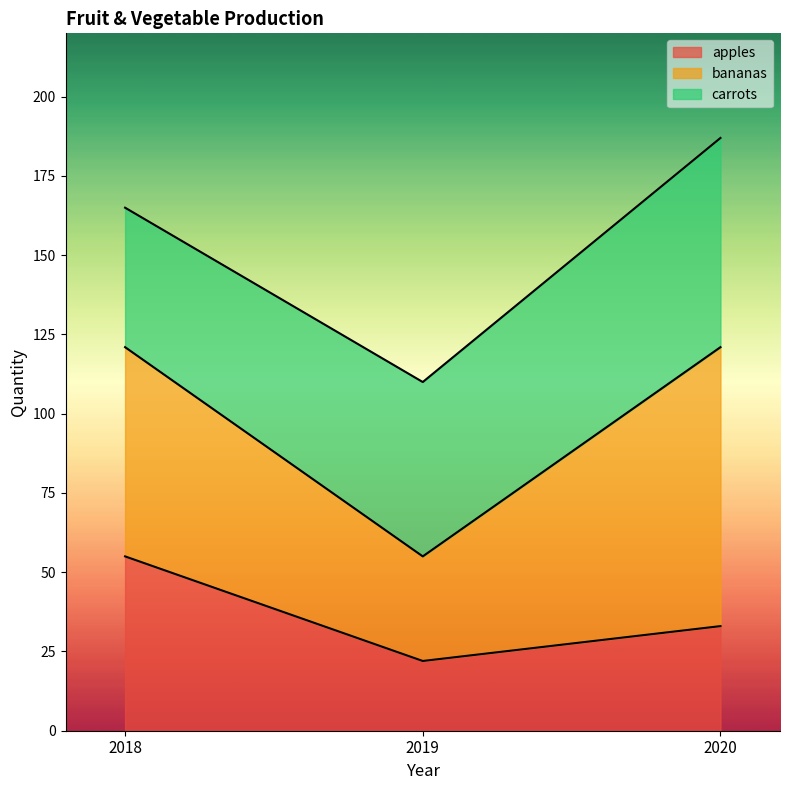

What is the highest value of the apples series?

55